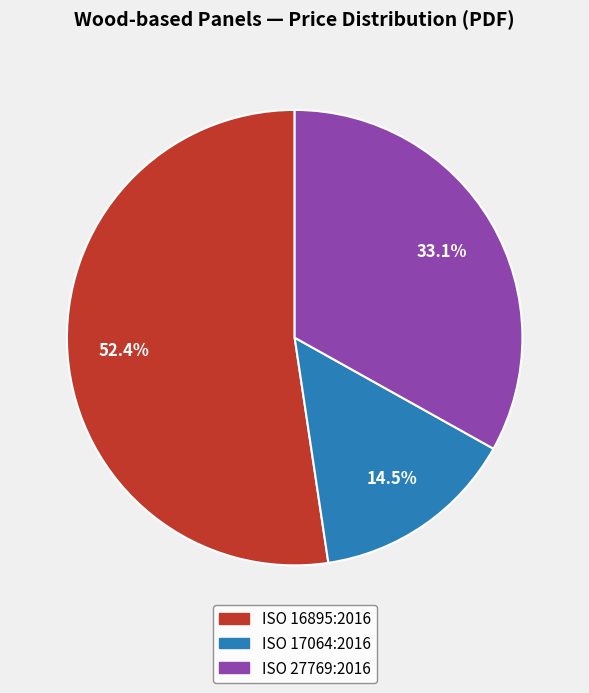

Count the number of slices in the pie.

3